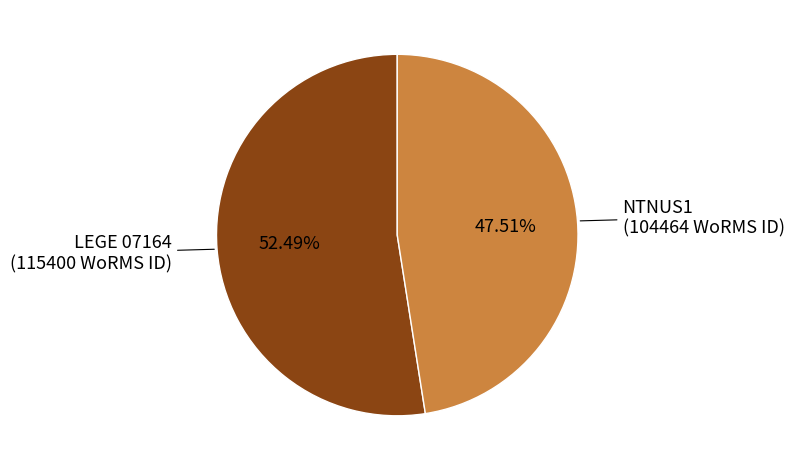

Is the sum of LEGE 07164 and NTNUS1 greater than half?

Yes